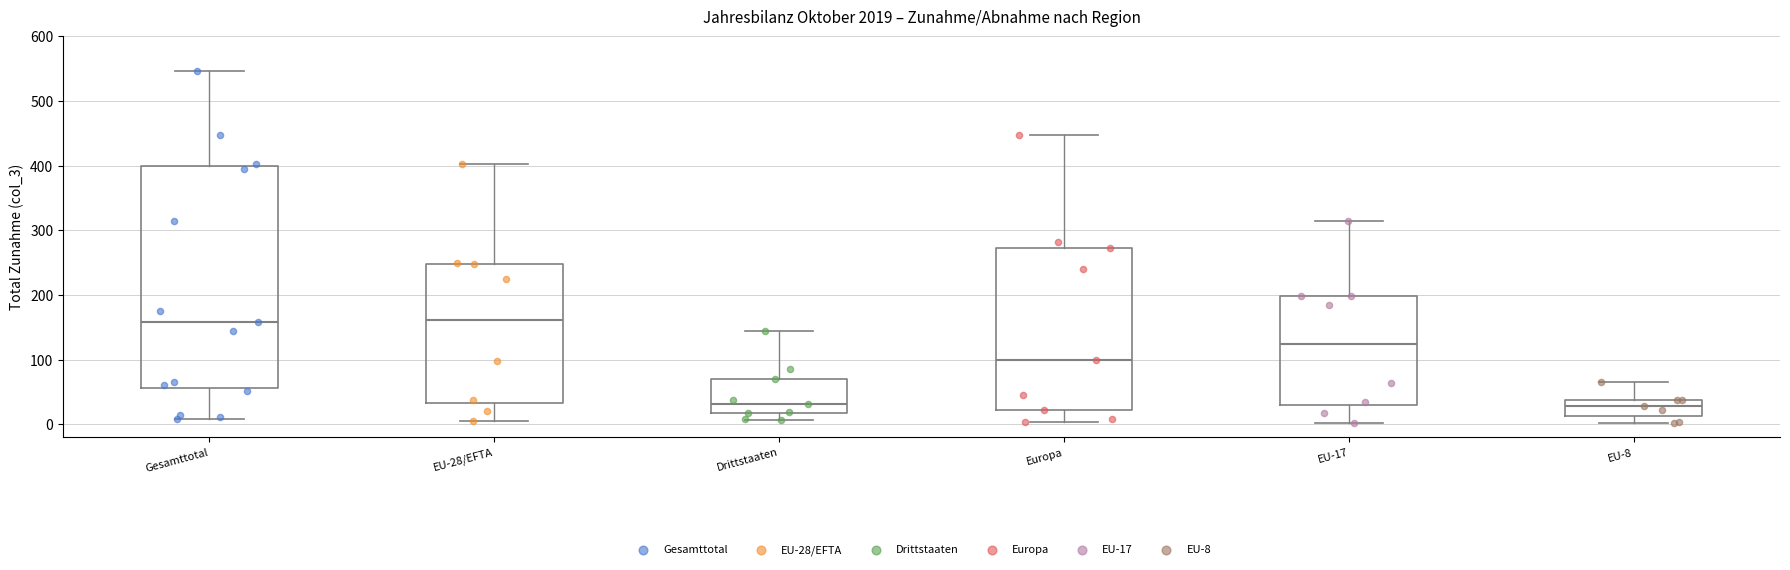

Comparing the boxes themselves (not the whiskers), which one is the tallest?

Gesamttotal